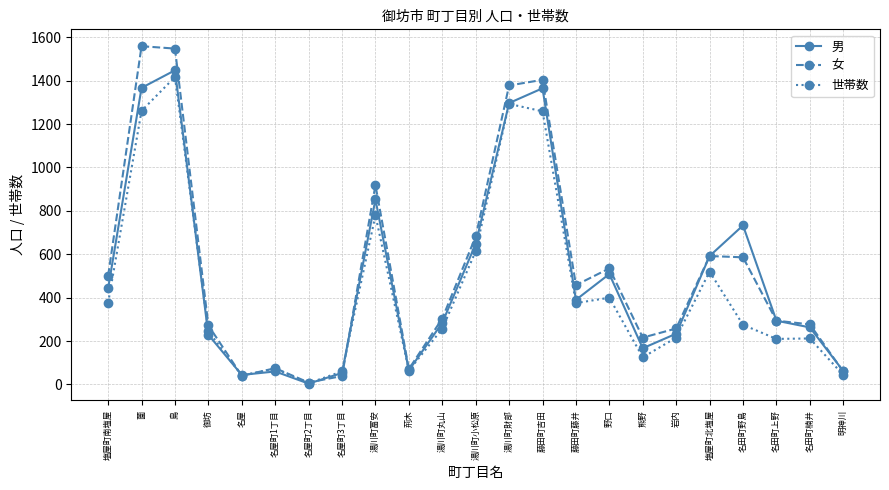

How many lines are shown in the chart?

3